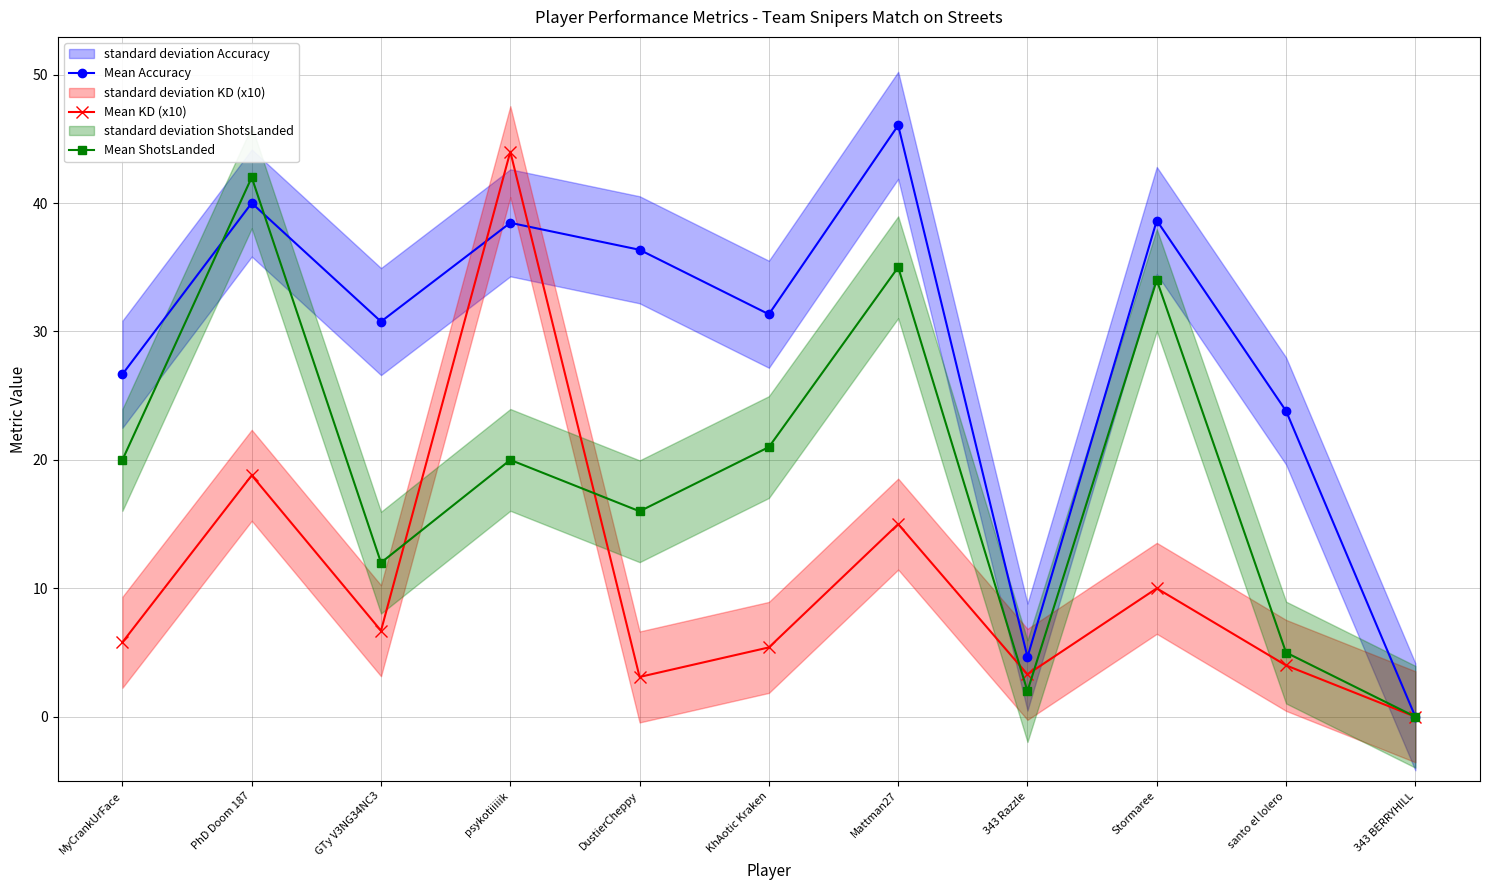

What is the label of the 10th point from the right?

PhD Doom 187